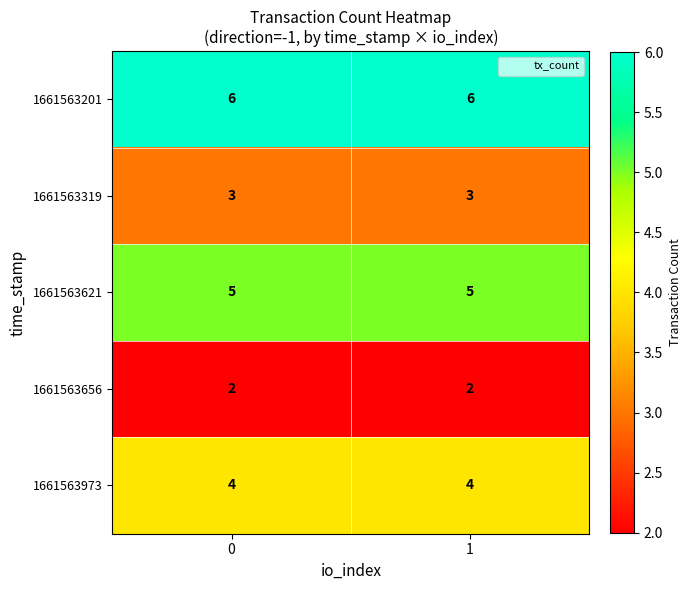

Reading right to left, transcribe all the data shown in this chart.

1661563201: 1=6	0=6
1661563319: 1=3	0=3
1661563621: 1=5	0=5
1661563656: 1=2	0=2
1661563973: 1=4	0=4